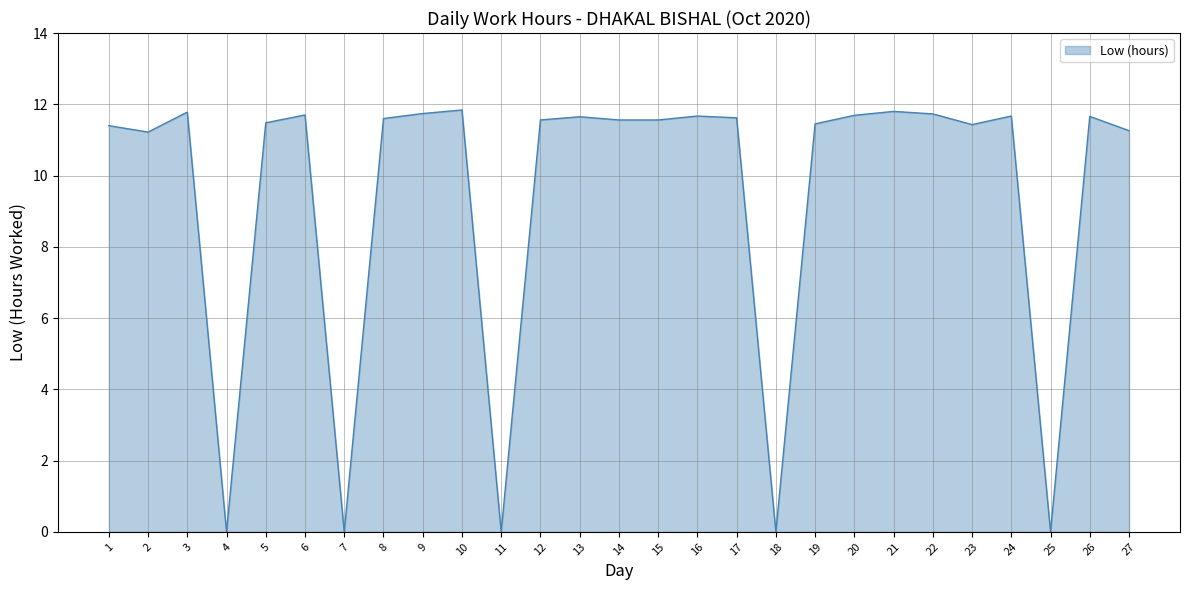

How many distinct data groups are displayed?

1